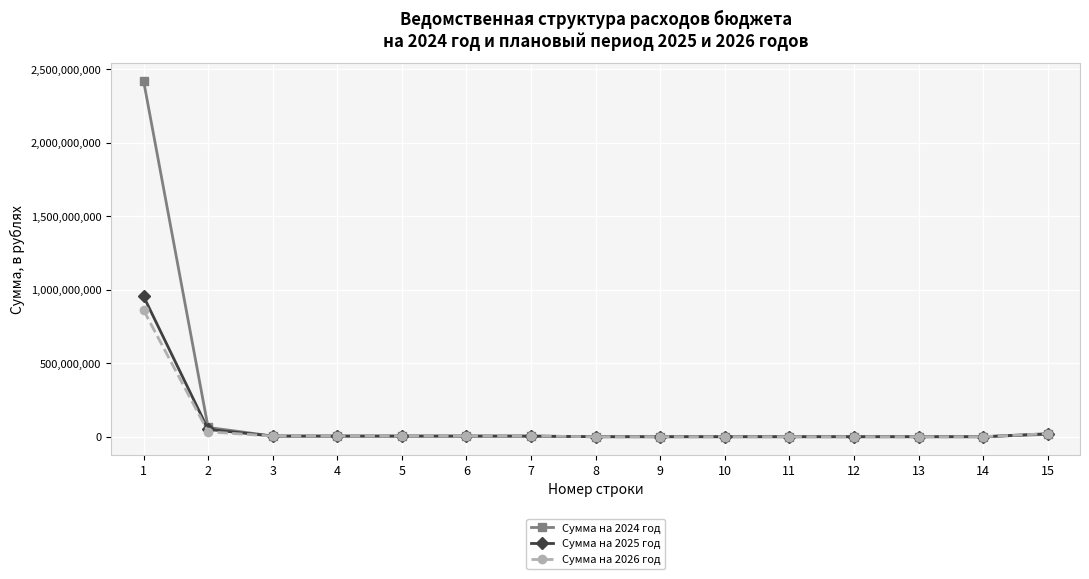

What is the greatest value displayed?

2422850496.0